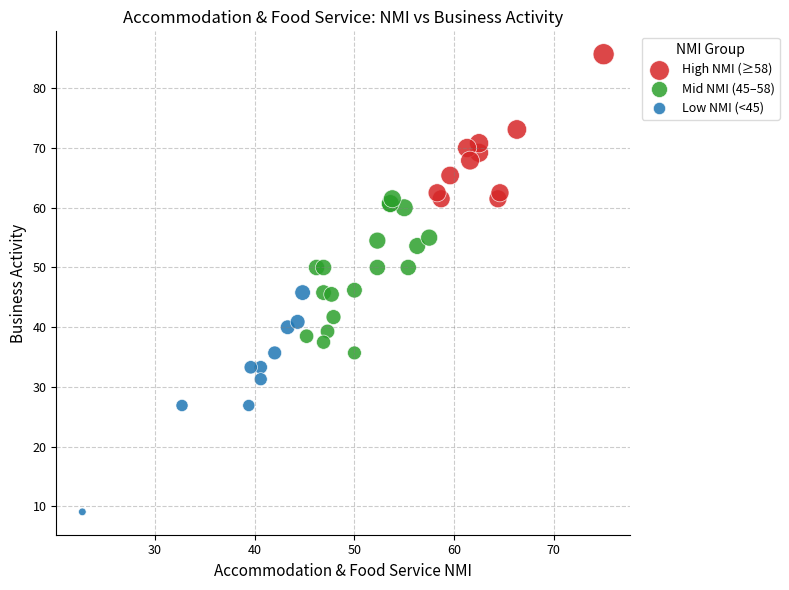

Which series contains the highest Y value?

High NMI (≥58)